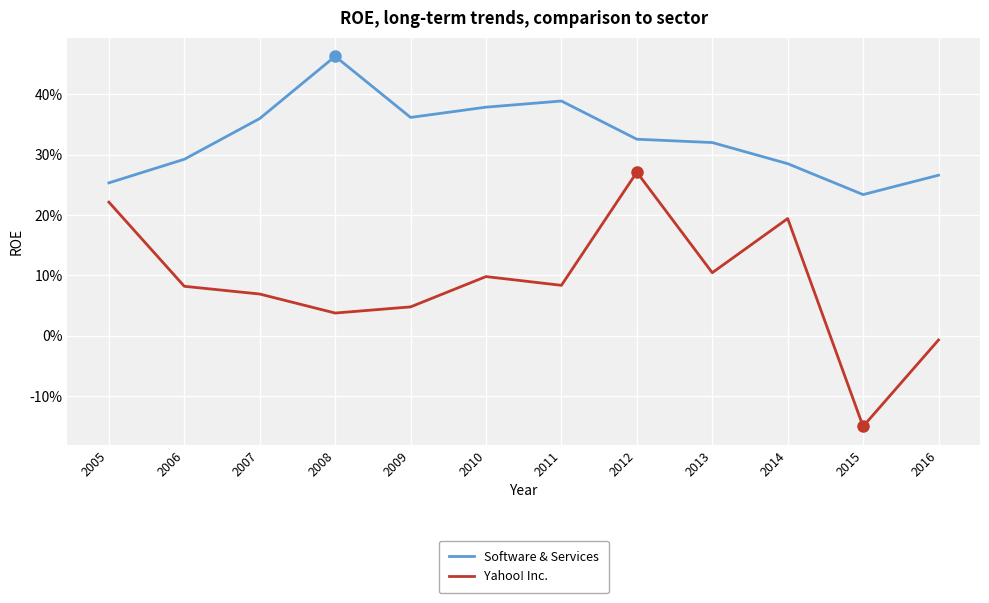

What is the value of the Software & Services point at the 8th from the left?

0.3